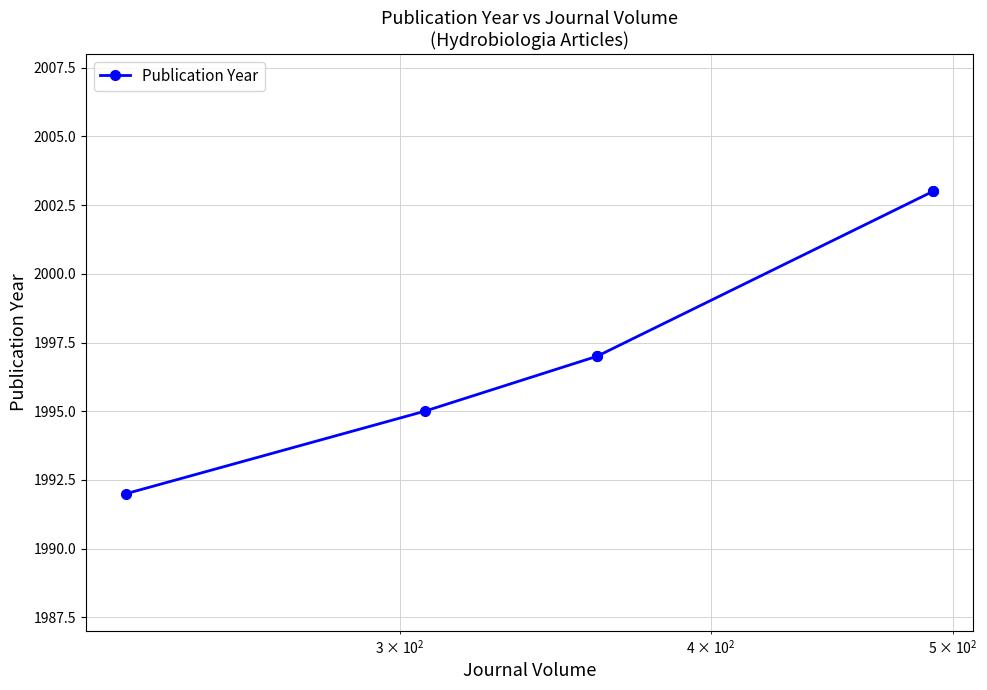

True or false: there are more than 1 points higher than both neighbors.

False